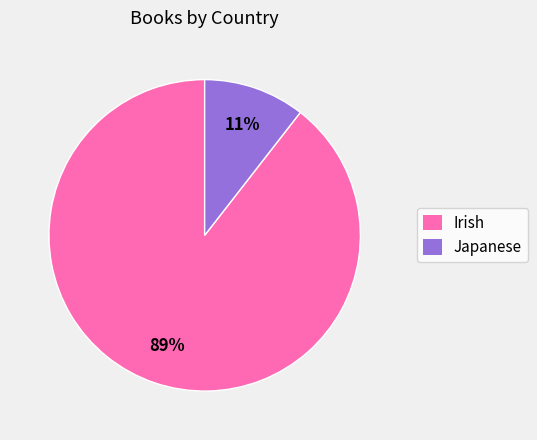

Which category accounts for the majority?

Irish